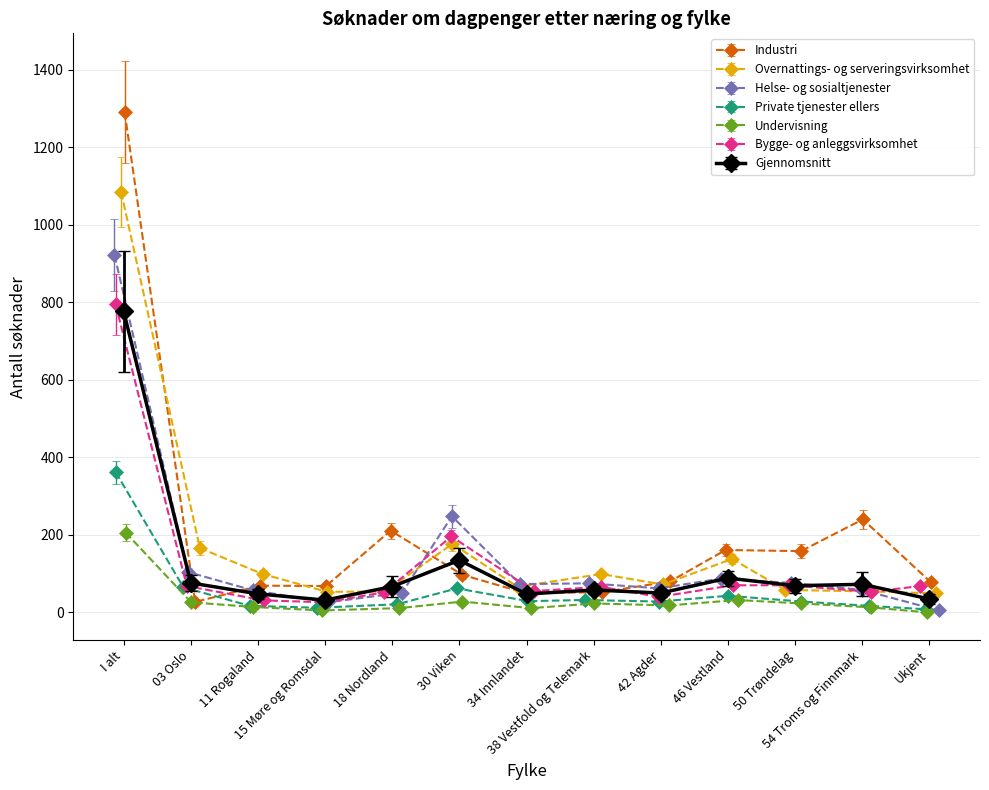

Reading right to left, what are all the values shown in this chart?

Industri: 78	240	158	161	80	52	50	97	211	68	69	27	1291
Overnattings- og serveringsvirksomhet: 49	54	58	138	72	99	66	177	54	53	99	166	1085
Helse- og sosialtjenester: 5	58	76	87	62	75	73	248	51	26	57	104	922
Private tjenester ellers: 8	17	28	43	28	32	29	62	21	12	17	65	362
Undervisning: 0	13	23	32	18	23	11	28	11	5	14	26	206
Bygge- og anleggsvirksomhet: 68	53	70	70	40	66	55	196	52	26	31	68	795